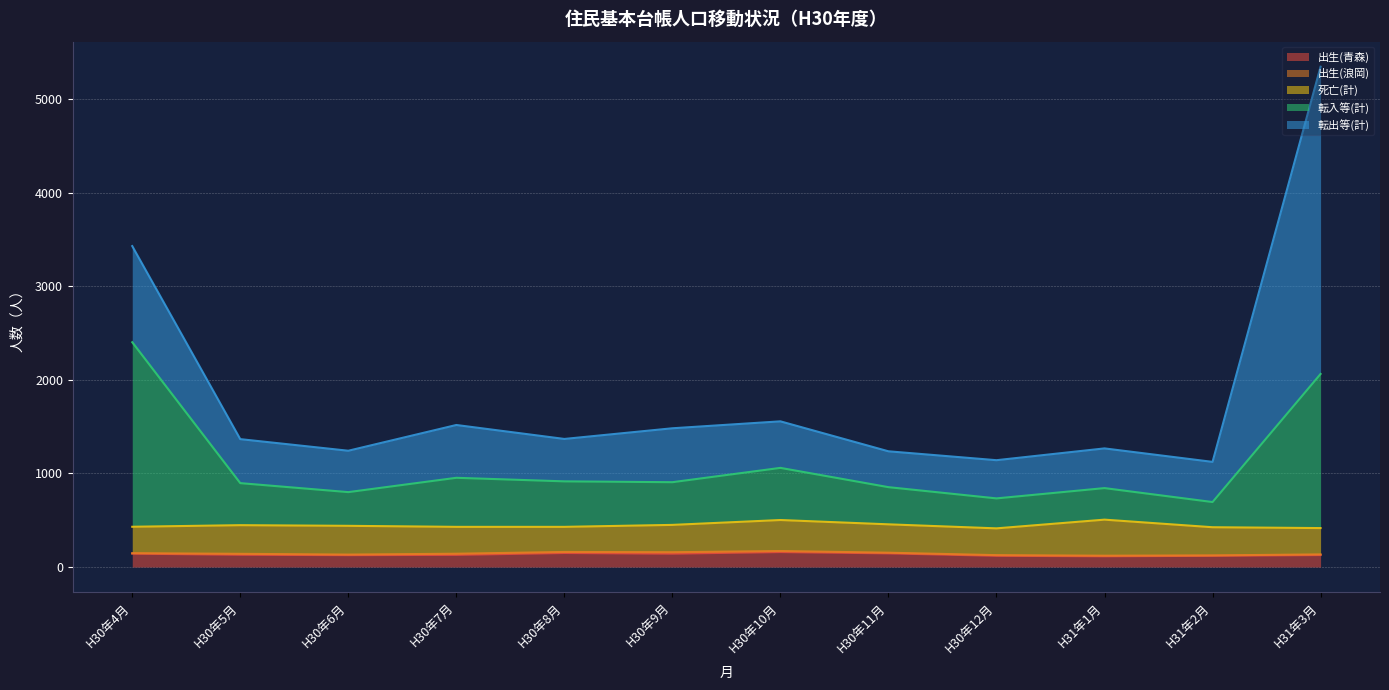

What is the spread (max minus min) of values at H30年6月?

436